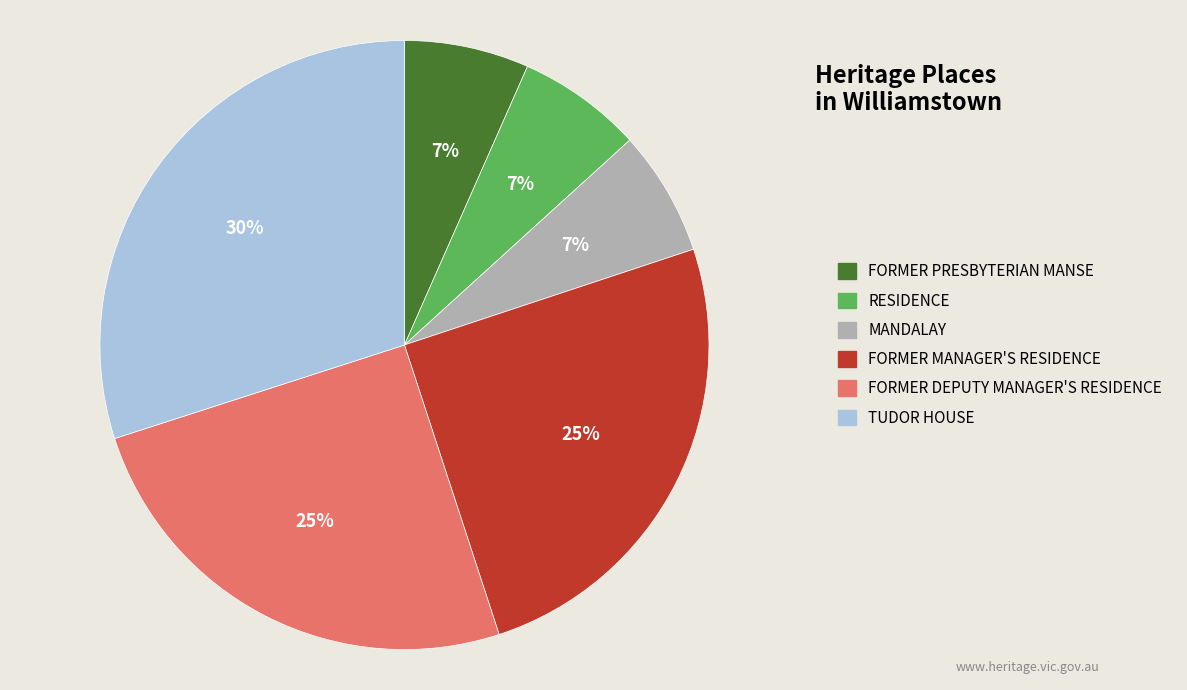

Is it true that MANDALAY is 1% of the pie?

False